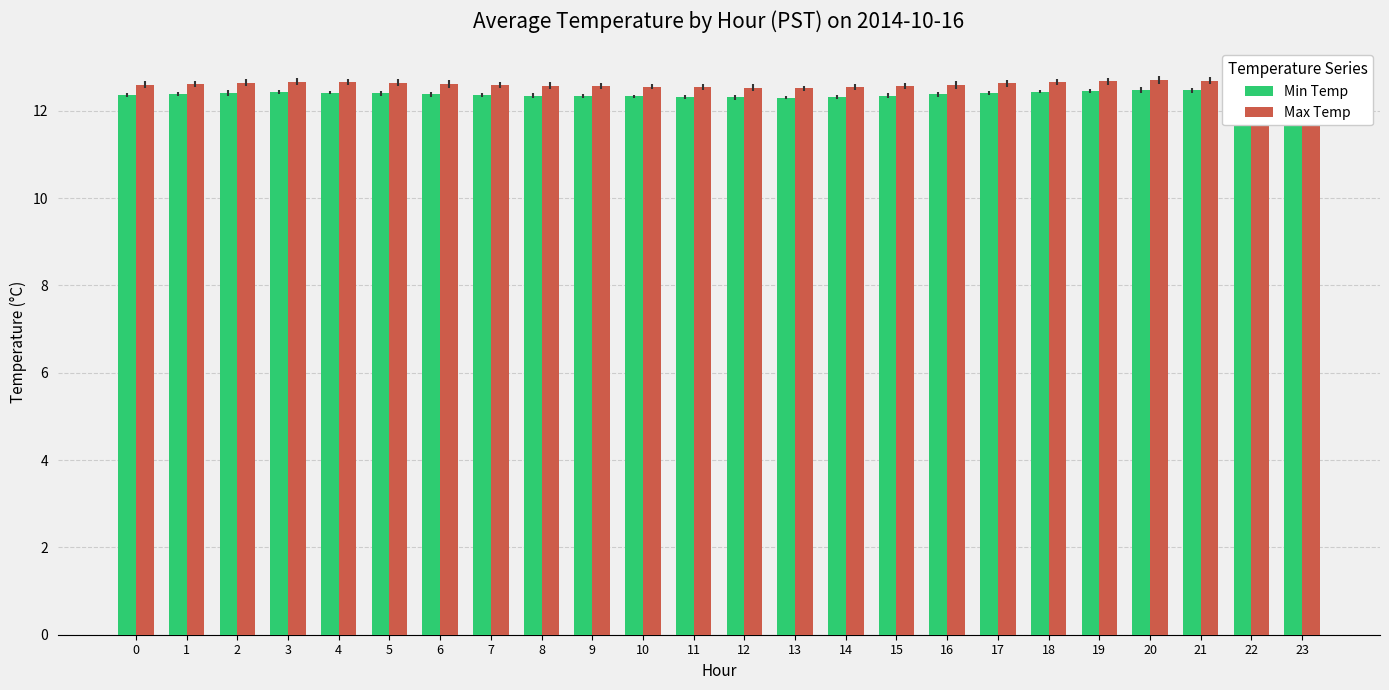

What is the difference between the highest and lowest values at 23?

0.2